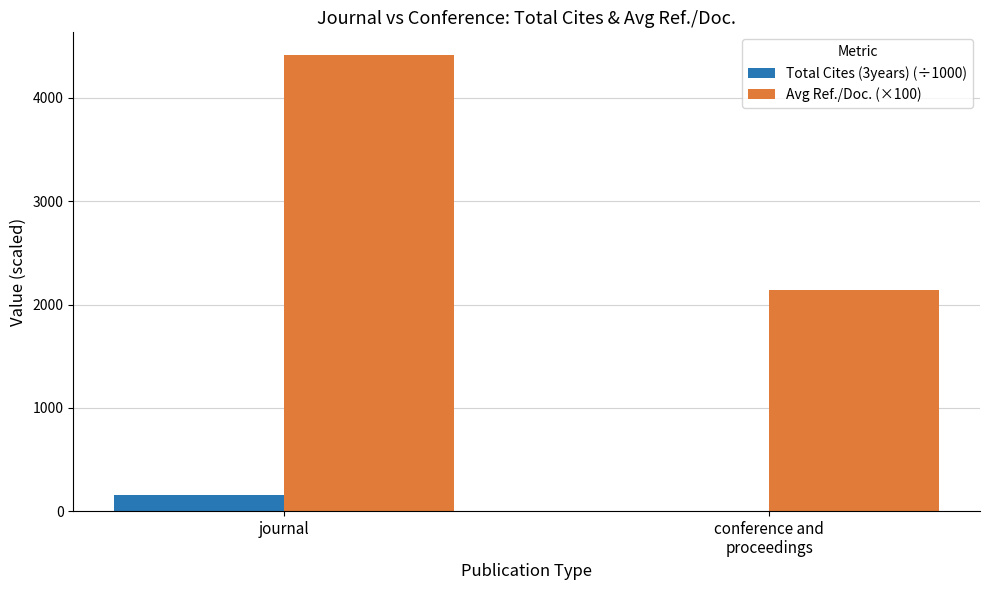

Where is Total Cites (3years) (÷1000) nearest to the value 77?

conference and
proceedings